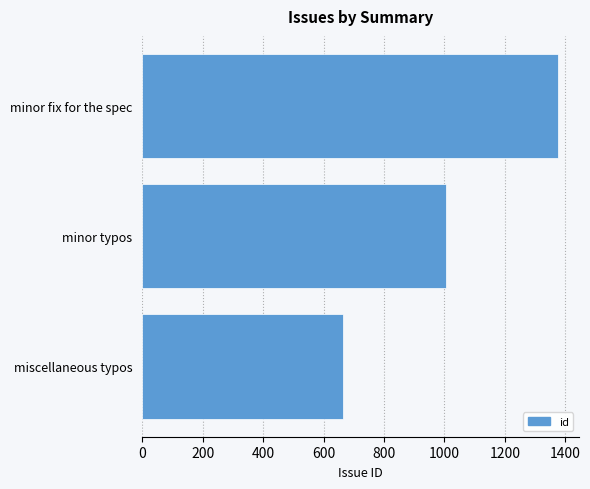

Approximately how many times larger is the value at minor fix for the spec compared to miscellaneous typos?

2.1